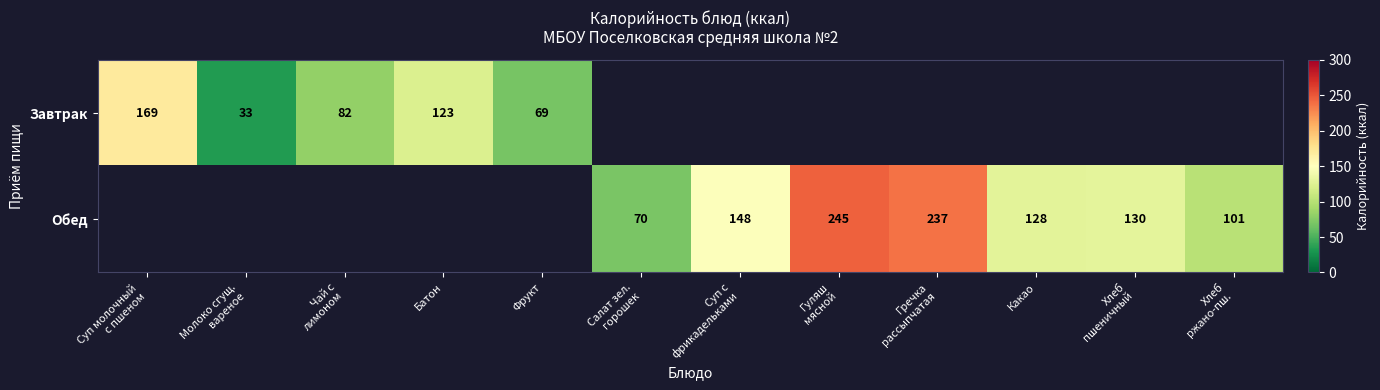

The Завтрак series shows 69 at Фрукт. True or false?

True